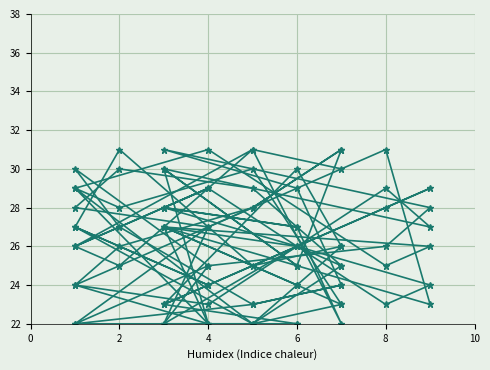

How many data points does each series have?

15